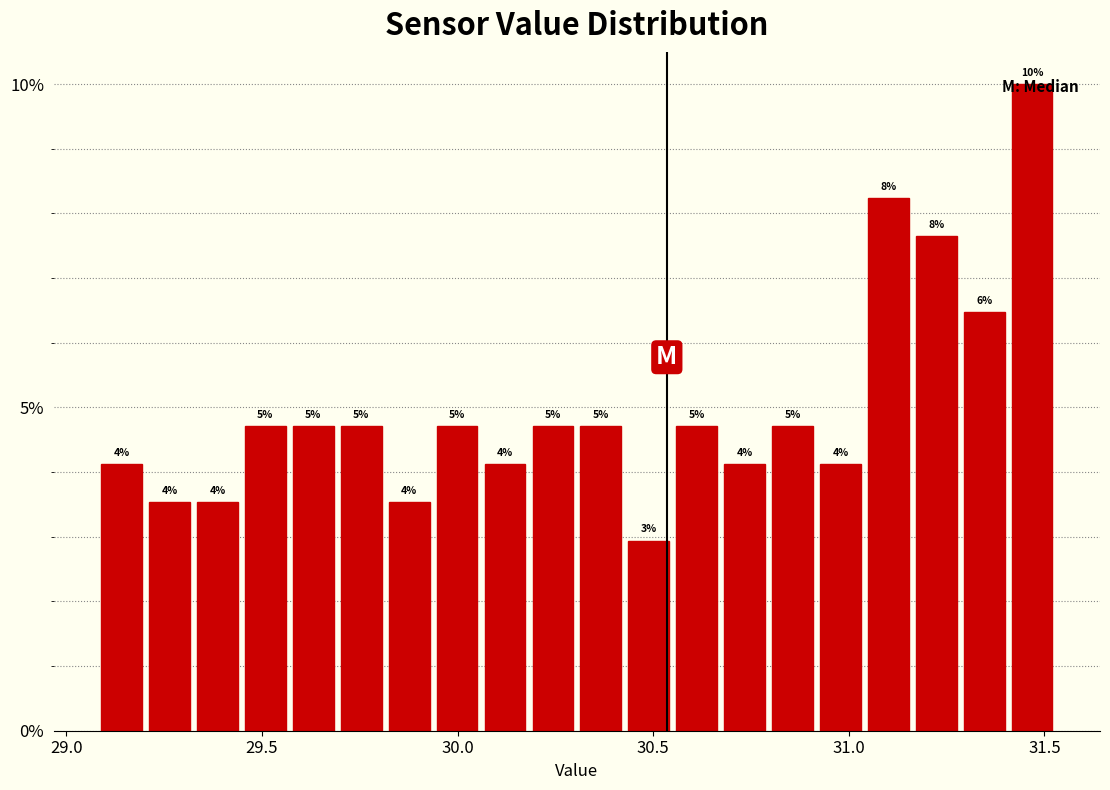

Read against the x-axis, roughly where is the centre of the tallest bar?

31.45